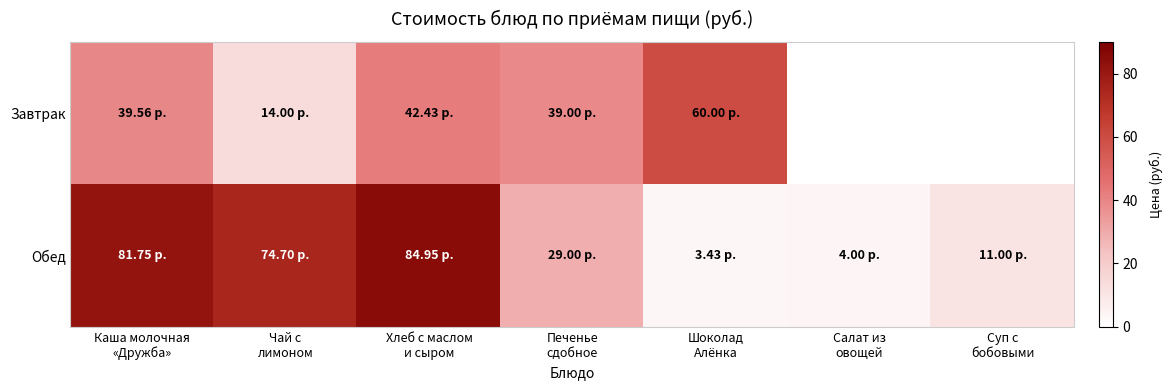

Which category has the lowest value in the Обед series?

Шоколад Алёнка